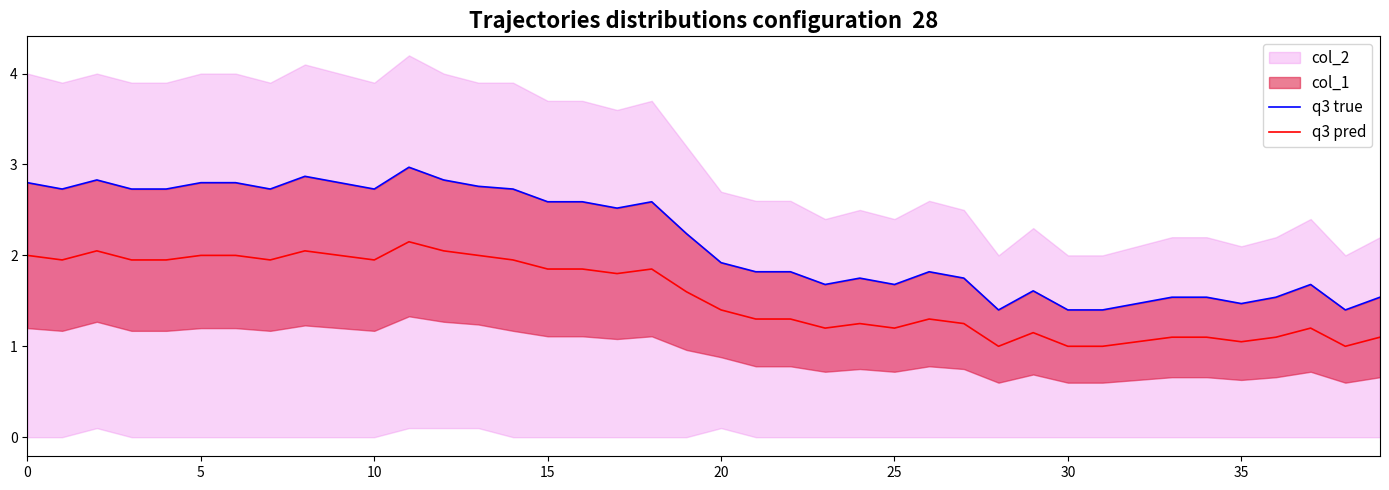

What is the lowest value of the q3 pred series?

1.0